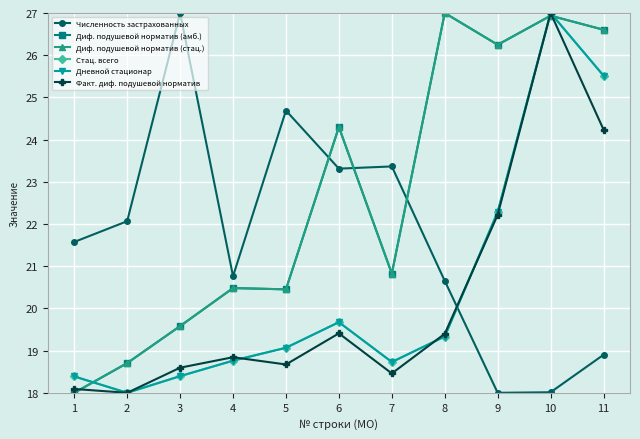

Reading left to right, transcribe all the data shown in this chart.

Численность застрахованных: 21.6	22.1	27.0	20.8	24.7	23.3	23.4	20.7	18.0	18.0	18.9
Диф. подушевой норматив (амб.): 18.0	18.7	19.6	20.5	20.5	24.3	20.8	27.0	26.2	26.9	26.6
Диф. подушевой норматив (стац.): 18.0	18.7	19.6	20.5	20.5	24.3	20.8	27.0	26.2	26.9	26.6
Стац. всего: 18.4	18.0	18.4	18.8	19.1	19.7	18.7	19.3	22.3	27.0	25.5
Дневной стационар: 18.4	18.0	18.4	18.8	19.1	19.7	18.7	19.3	22.3	27.0	25.5
Факт. диф. подушевой норматив: 18.1	18.0	18.6	18.8	18.7	19.4	18.5	19.4	22.2	27.0	24.2